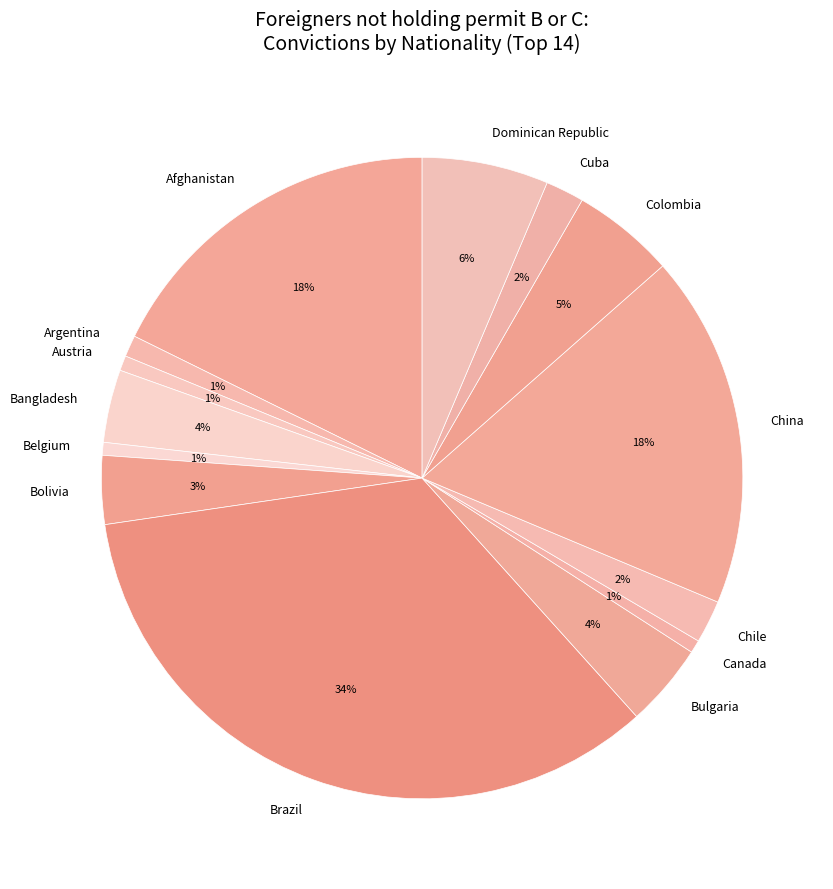

Count the number of slices in the pie.

14